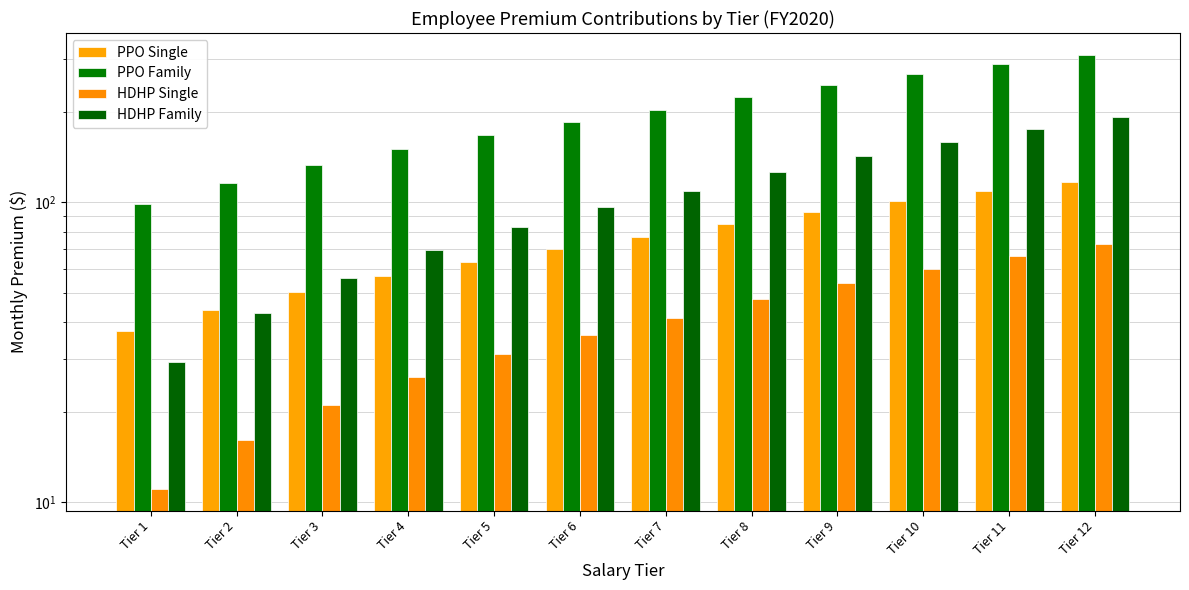

At which label does HDHP Family reach its peak?

Tier 12